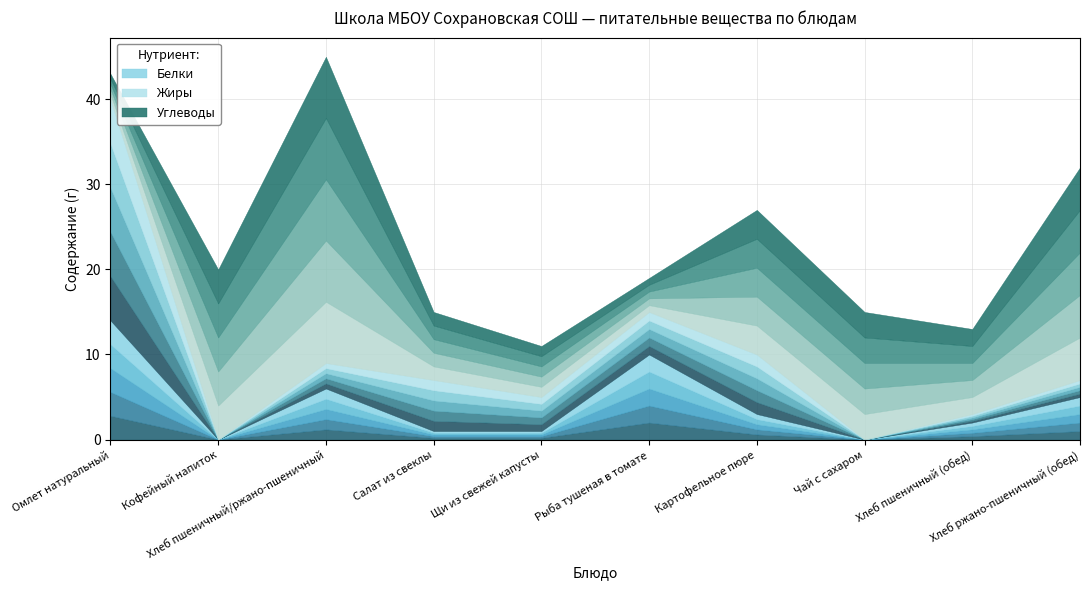

True or false: Углеводы and Белки intersect in this chart.

True